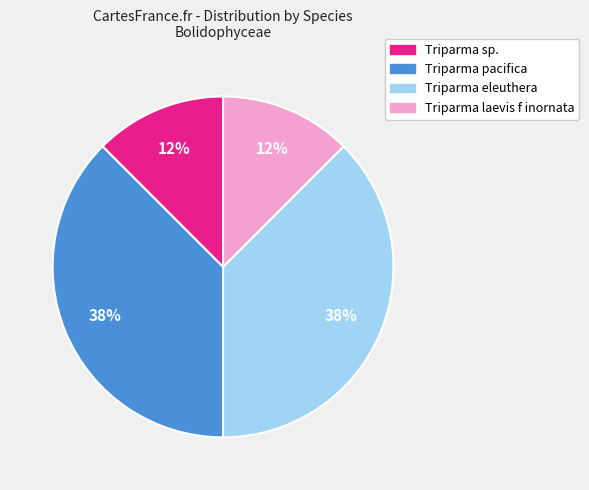

Does any single category account for the majority?

No